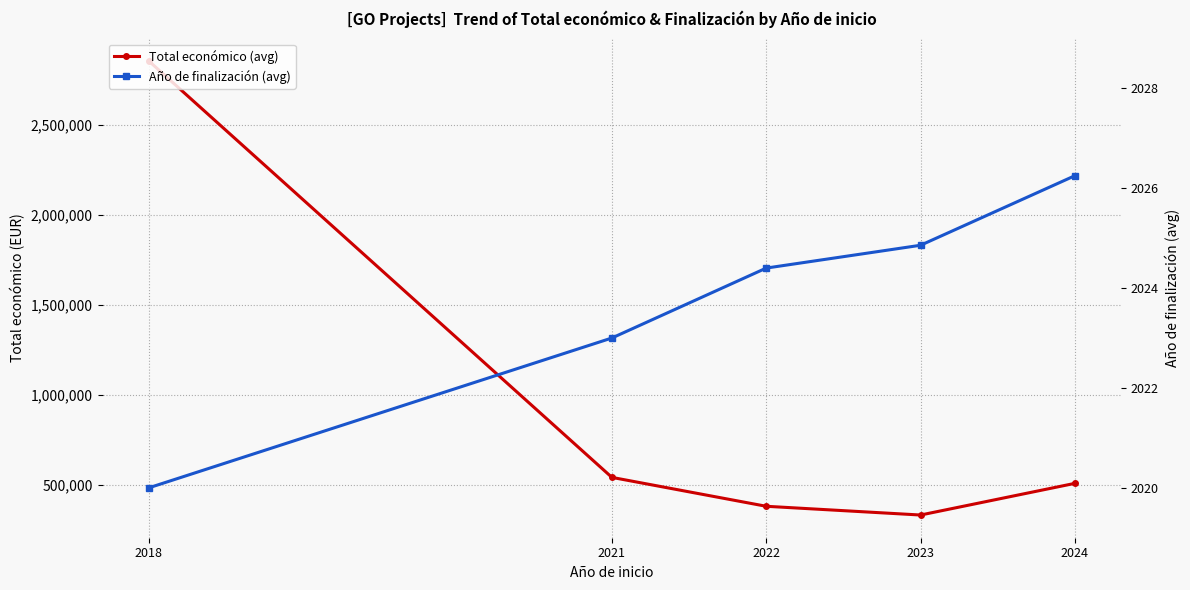

What is the value of the Total económico (avg) point at the 3rd from the left?

381875.8